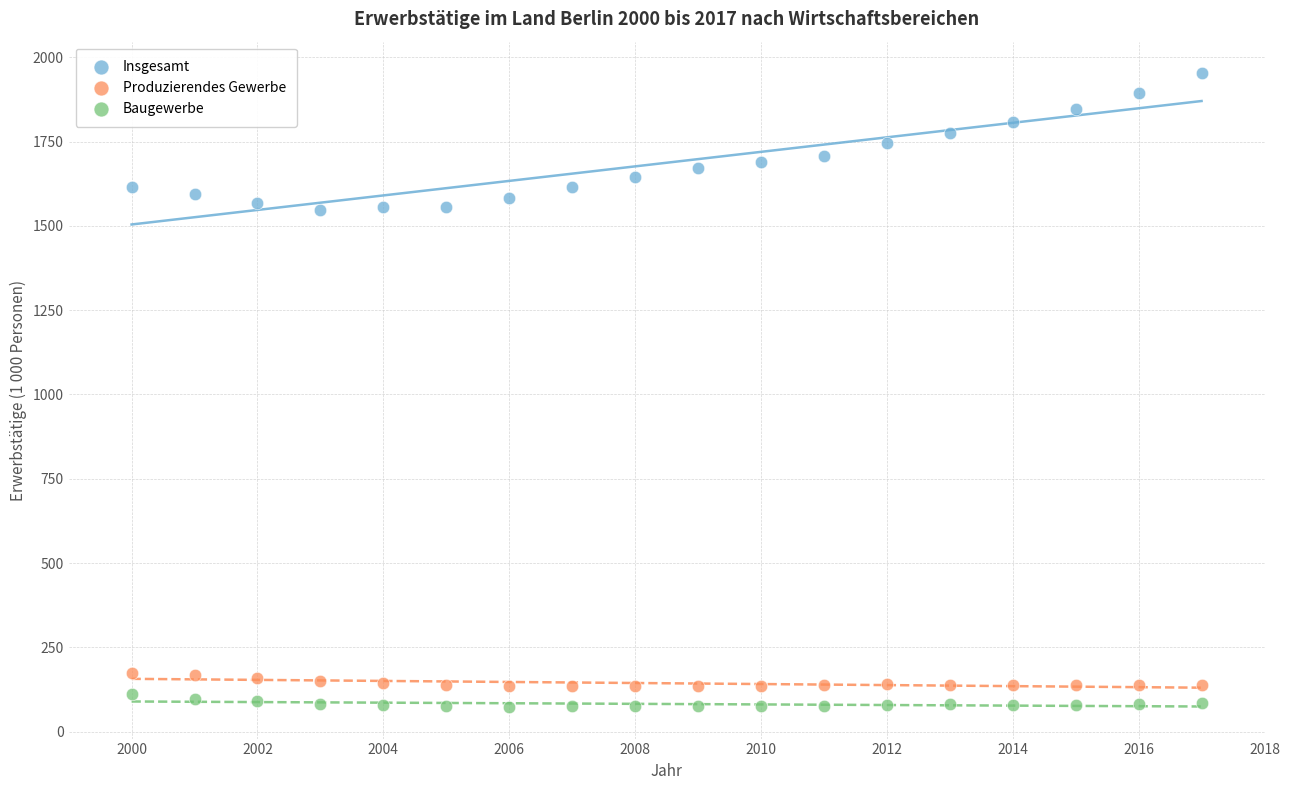

What are all the series names shown in the legend?

Insgesamt, Produzierendes Gewerbe, Baugewerbe